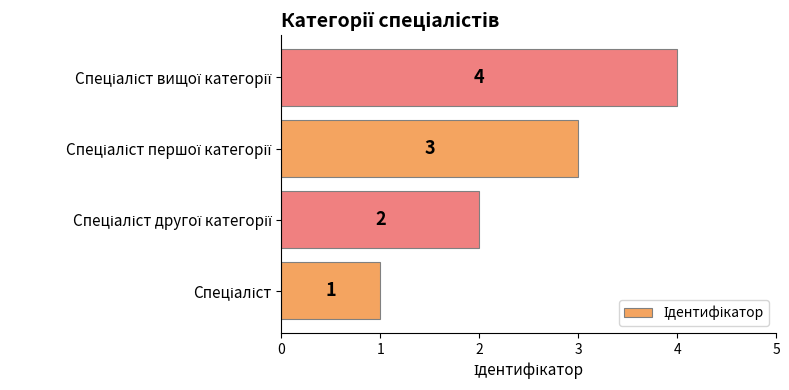

Does the chart contain stacked bars?

No